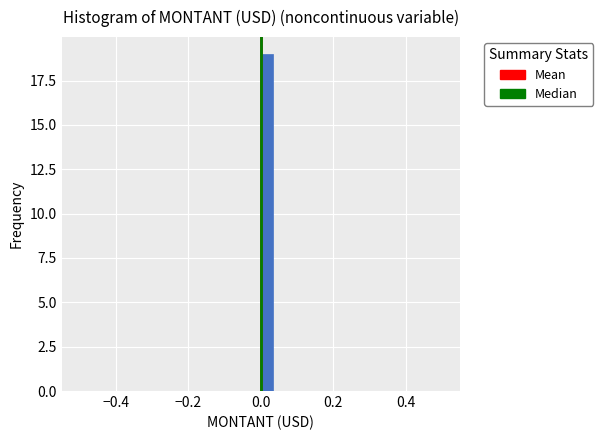

Around what value on the x-axis is the tallest bar? Give the approximate position of its centre, as read against the axis.

0.02